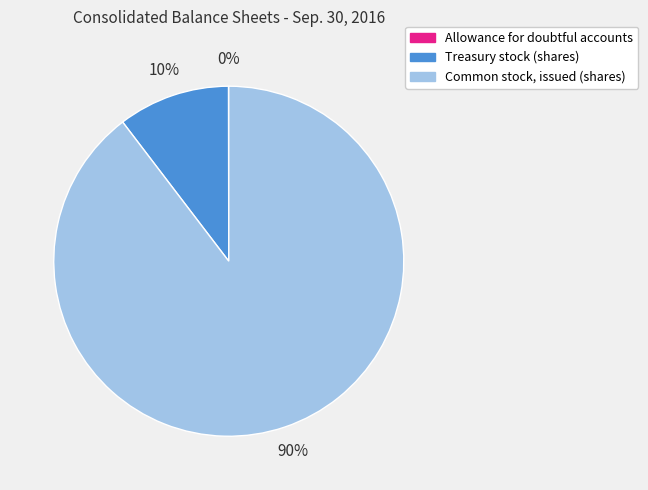

Which has a higher value, Treasury stock (shares) or Common stock, issued (shares)?

Common stock, issued (shares)